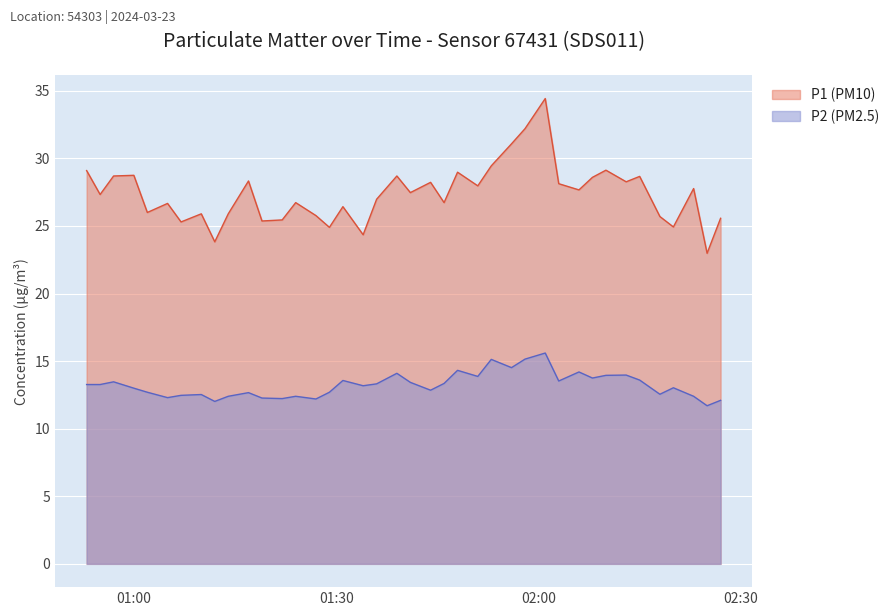

How many data points in P1 (PM10) are less than 27?

19